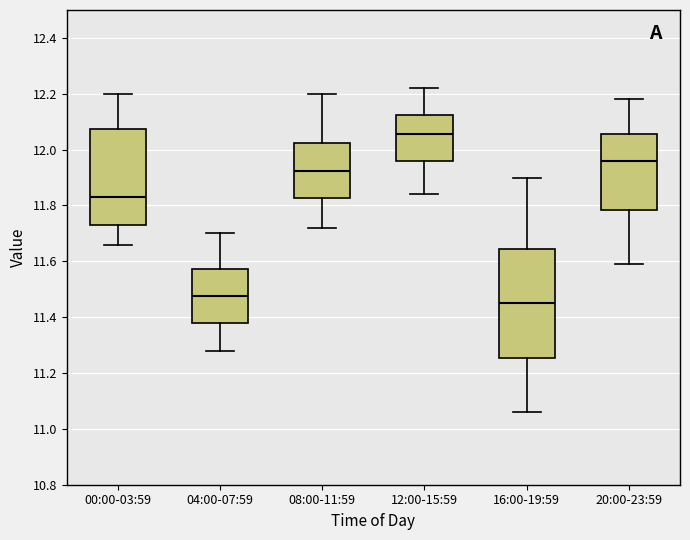

Reading left to right, read every box against the y-axis: the position of its median line, the range the box covers, and the ends of its whiskers. The values are not printed on the chart, so give them approximately, as read against the axis.

00:00-03:59: median 11.84, box 11.74 to 12.08, whiskers 11.66 to 12.20
04:00-07:59: median 11.48, box 11.38 to 11.58, whiskers 11.28 to 11.70
08:00-11:59: median 11.92, box 11.82 to 12.02, whiskers 11.72 to 12.20
12:00-15:59: median 12.06, box 11.96 to 12.12, whiskers 11.84 to 12.22
16:00-19:59: median 11.46, box 11.26 to 11.64, whiskers 11.06 to 11.90
20:00-23:59: median 11.96, box 11.78 to 12.06, whiskers 11.60 to 12.18